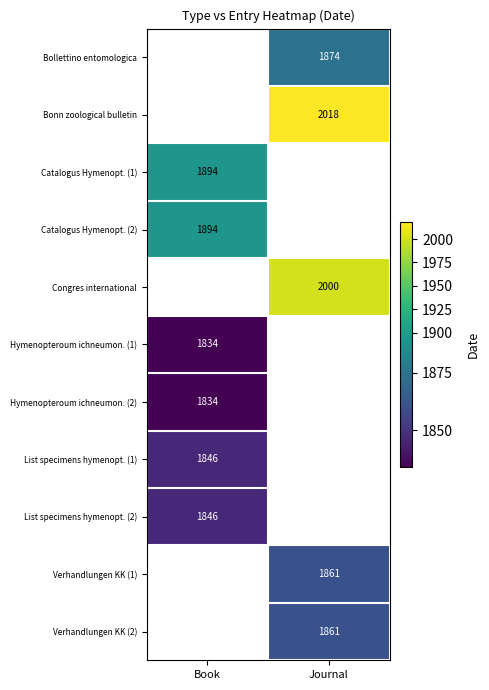

Which category has the lowest value across all series?

Book